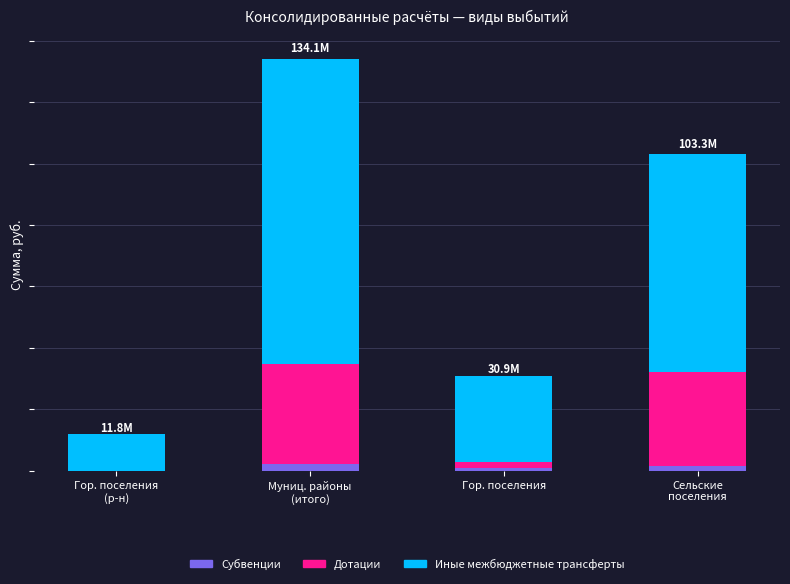

What are all the series names shown in the legend?

Субвенции, Дотации, Иные межбюджетные трансферты